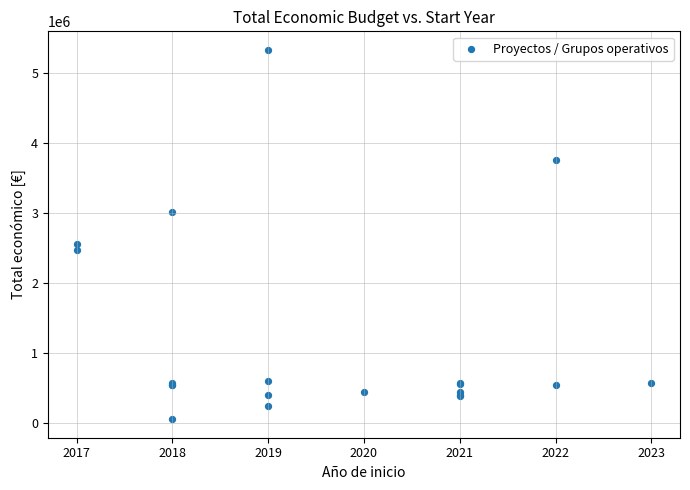

What Y value in the scatter plot is closest to 2692277?

2551609